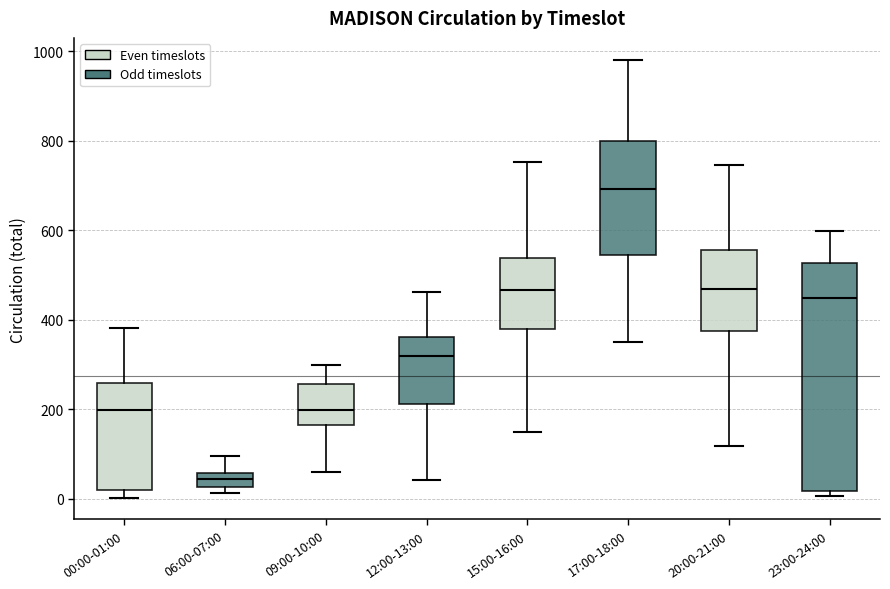

Which box is the tallest, from its lower edge to its upper edge?

23:00-24:00